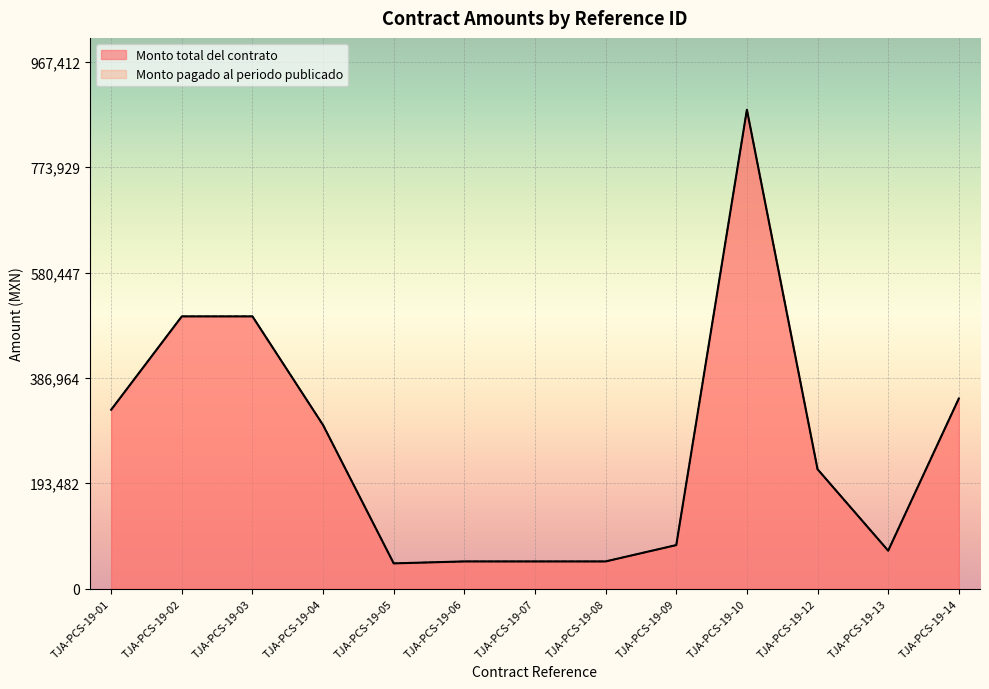

At which category is the sum across all series the highest?

TJA-PCS-19-10